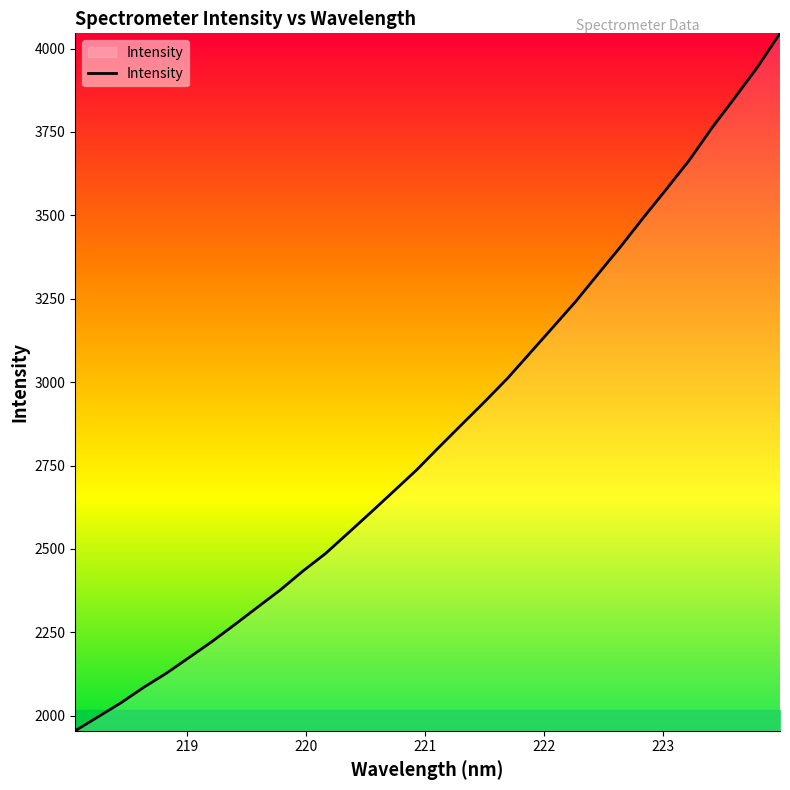

What is the difference between the maximum and minimum values?

2090.8